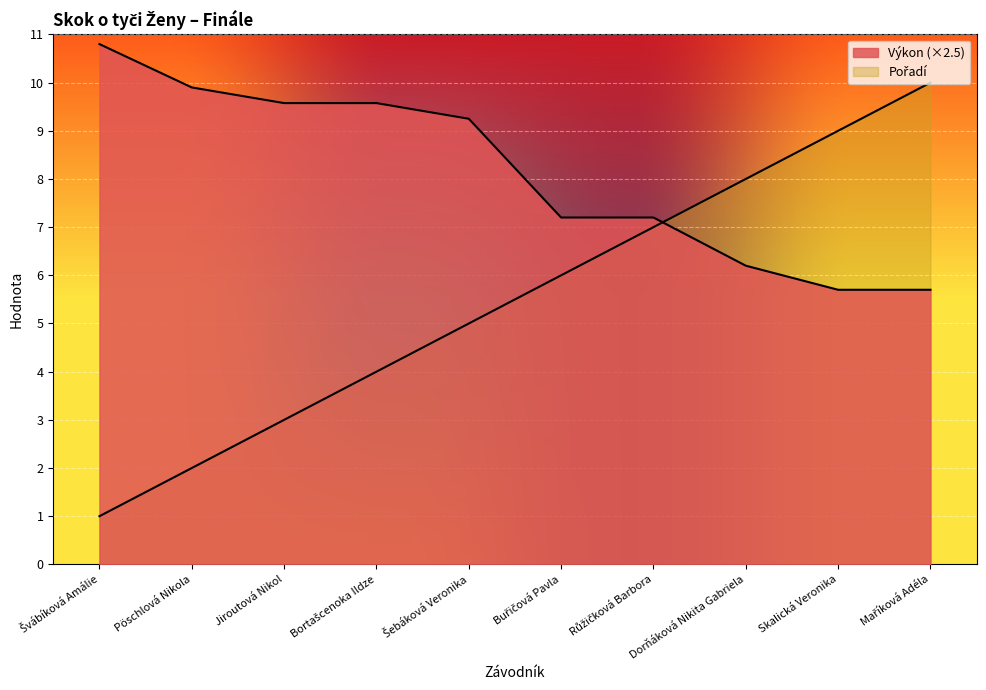

What is the label of the 6th point from the left?

Buřičová Pavla